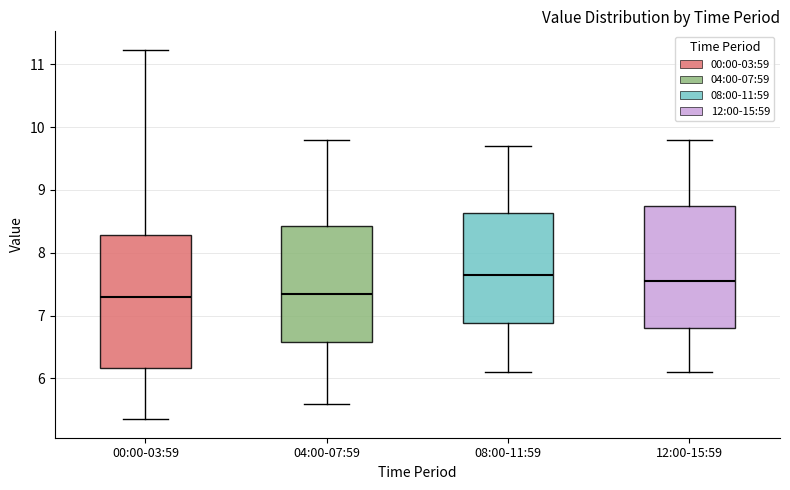

Where is the lower edge of the box for 12:00-15:59 on the y-axis? The values are not printed on the chart, so give them approximately, as read against the axis.

6.8